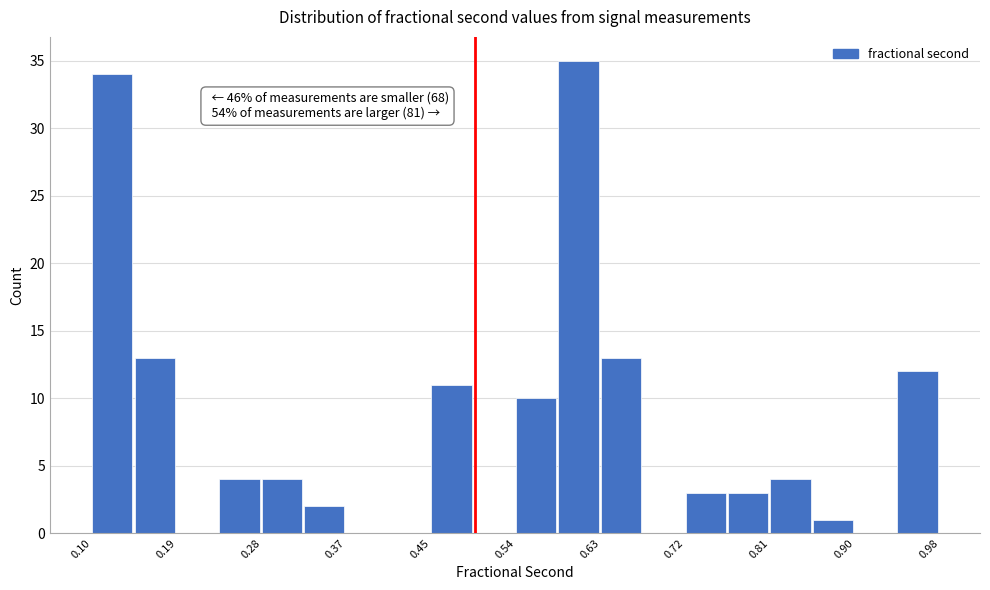

Over which range of the x-axis is the bar tallest?

0.59 to 0.63